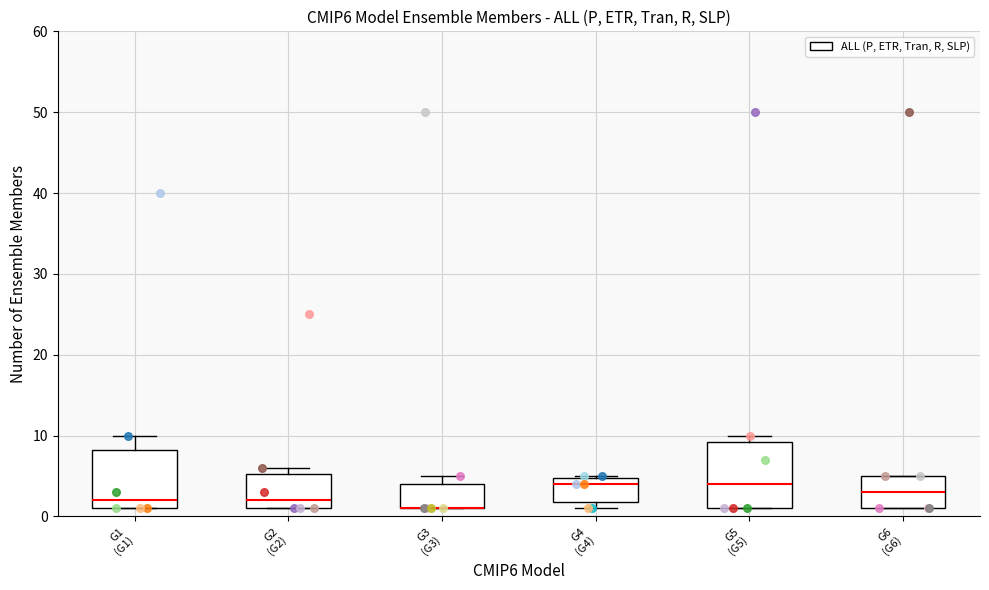

Reading left to right, transcribe this box plot: for each box, give where its median line is, the range the box spans, and where its two whiskers end, as read against the y-axis. The values are not printed on the chart, so give them approximately, as read against the axis.

G1 (G1): median 2, box 1 to 8, whiskers 1 to 10
G2 (G2): median 2, box 1 to 5, whiskers 1 to 6
G3 (G3): median 1 (drawn on the box's lower edge), box 1 to 4, whiskers 1 to 5
G4 (G4): median 4, box 2 to 5, whiskers 1 to 5
G5 (G5): median 4, box 1 to 9, whiskers 1 to 10
G6 (G6): median 3, box 1 to 5, whiskers 1 to 5